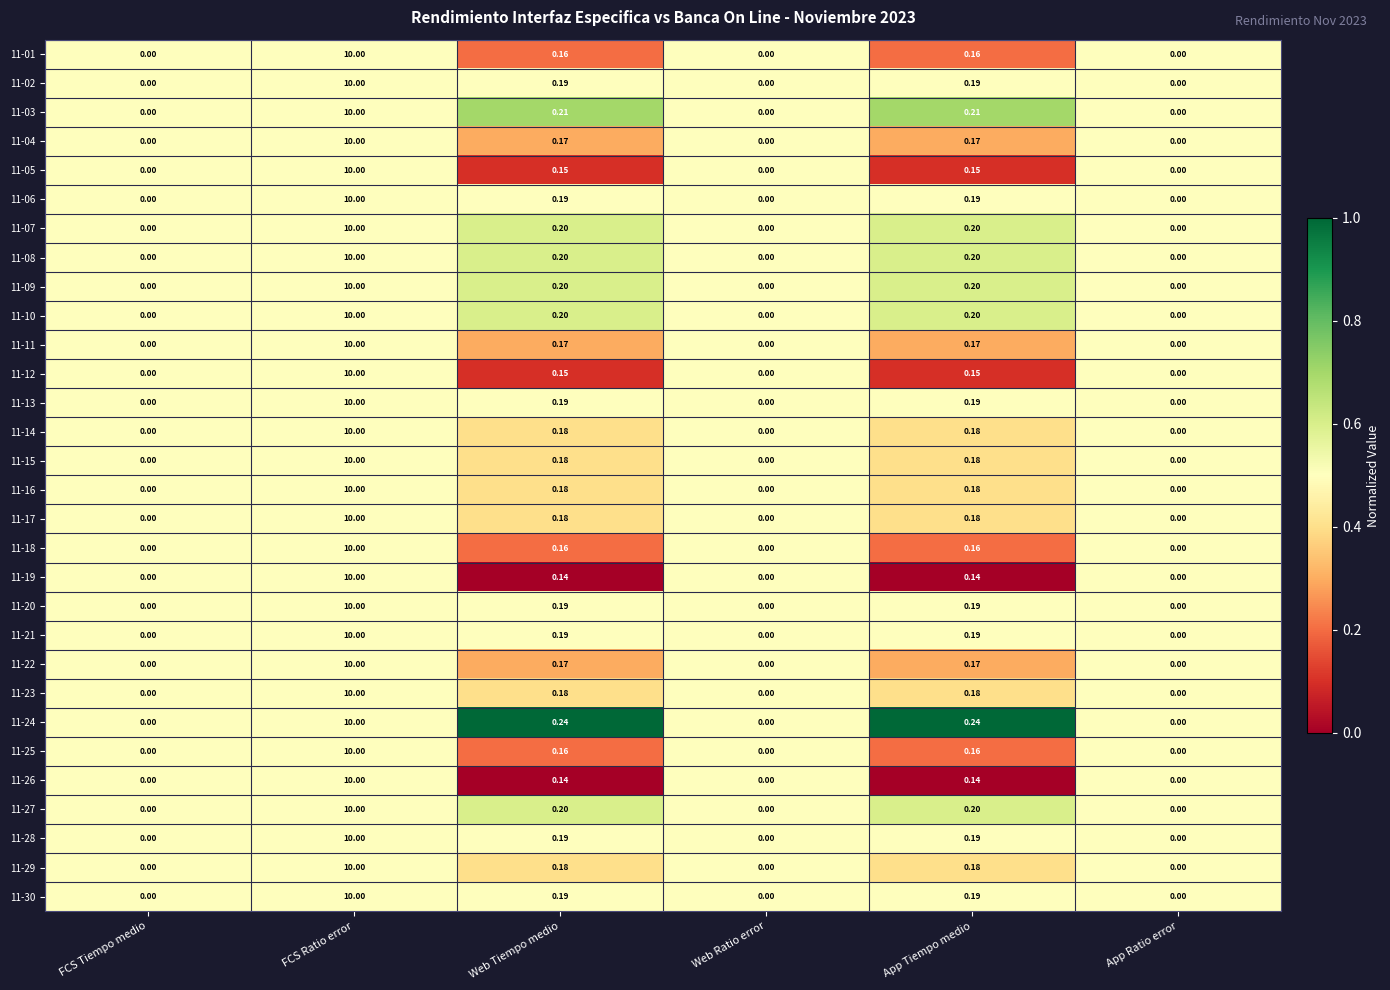

Which category has the highest value across all series?

FCS Ratio error